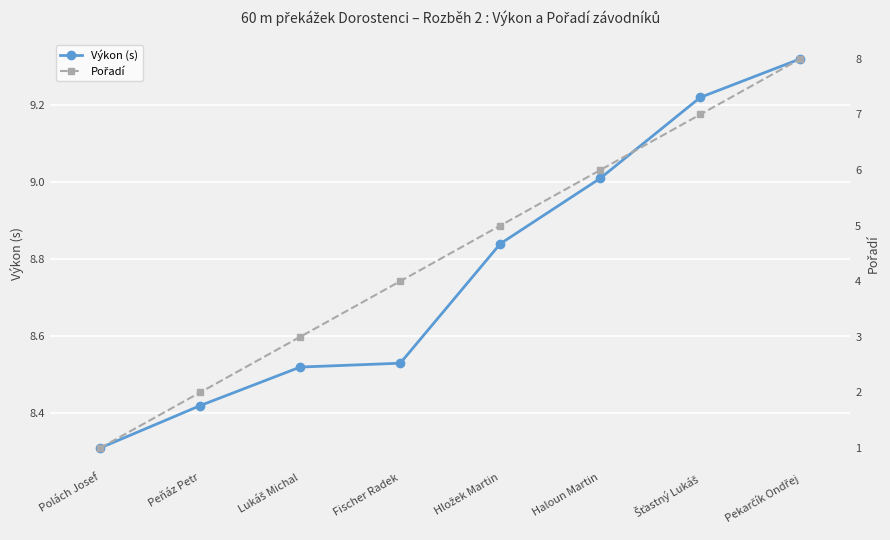

How many lines are shown in the chart?

2